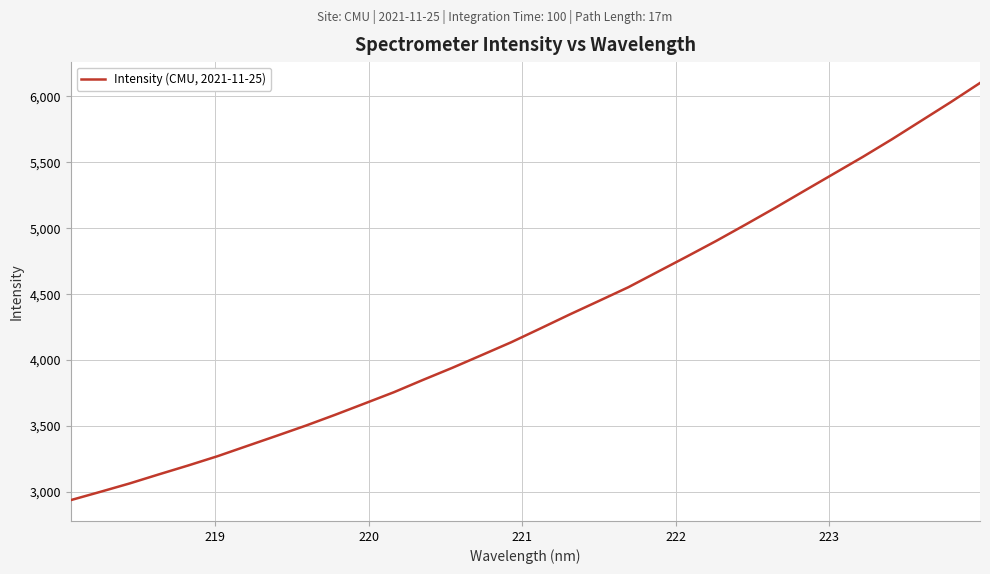

What is the difference between the second highest and minimum values?

3019.7